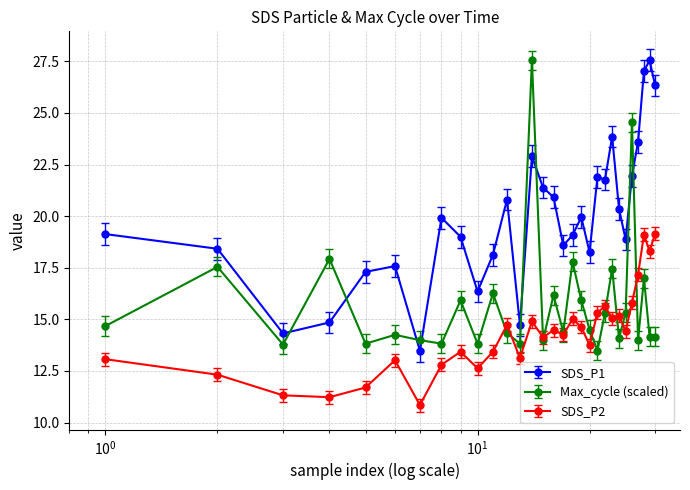

True or false: SDS_P1 and SDS_P2 cross at least once.

False